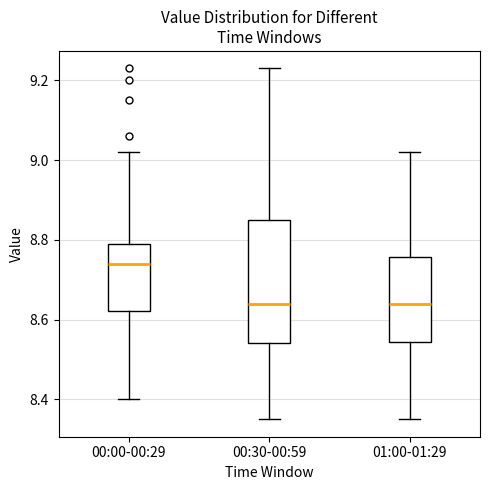

Reading left to right, transcribe this box plot: for each box, give where its median line is, the range the box spans, and where its two whiskers end, as read against the y-axis. The values are not printed on the chart, so give them approximately, as read against the axis.

00:00-00:29: median 8.74, box 8.62 to 8.80, whiskers 8.40 to 9.02
00:30-00:59: median 8.64, box 8.54 to 8.86, whiskers 8.36 to 9.24
01:00-01:29: median 8.64, box 8.54 to 8.76, whiskers 8.36 to 9.02